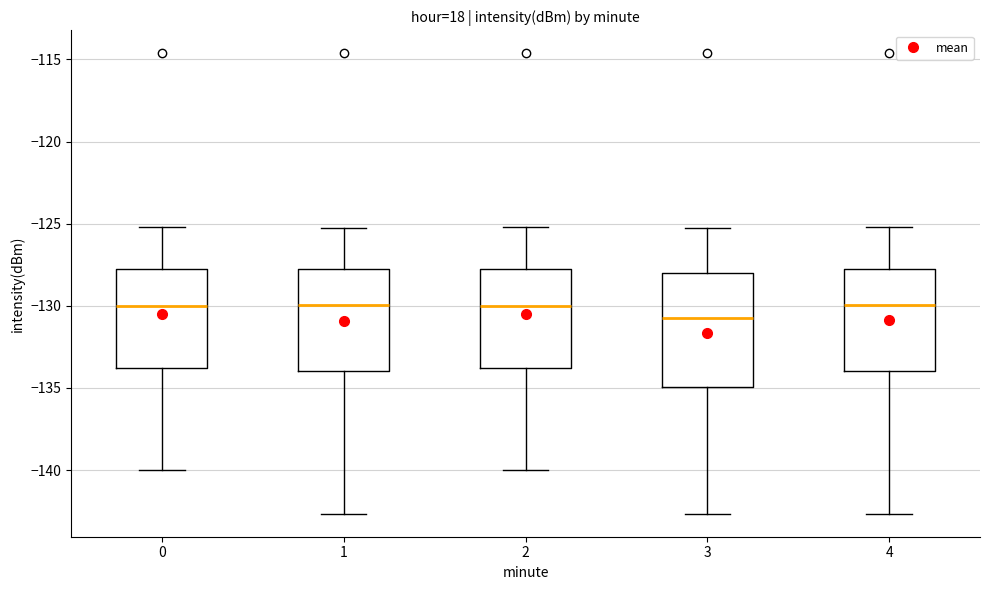

Reading left to right, read every box against the y-axis: the position of its median line, the range the box covers, and the ends of its whiskers. The values are not printed on the chart, so give them approximately, as read against the axis.

0: median -130.0, box -134.0 to -127.5, whiskers -140.0 to -125.0
1: median -130.0, box -134.0 to -128.0, whiskers -142.5 to -125.0
2: median -130.0, box -134.0 to -127.5, whiskers -140.0 to -125.0
3: median -130.5, box -135.0 to -128.0, whiskers -142.5 to -125.0
4: median -130.0, box -134.0 to -128.0, whiskers -142.5 to -125.0